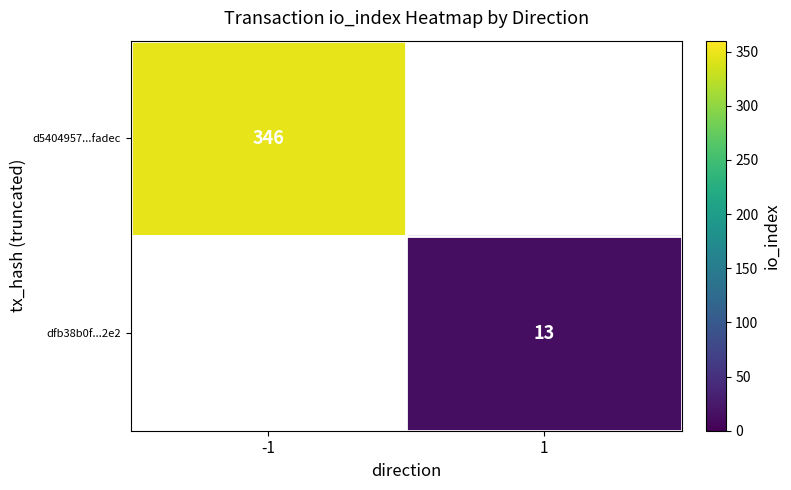

Is the value of dfb38b0f...2e2 at 1 greater than the value of d5404957...fadec at -1?

No